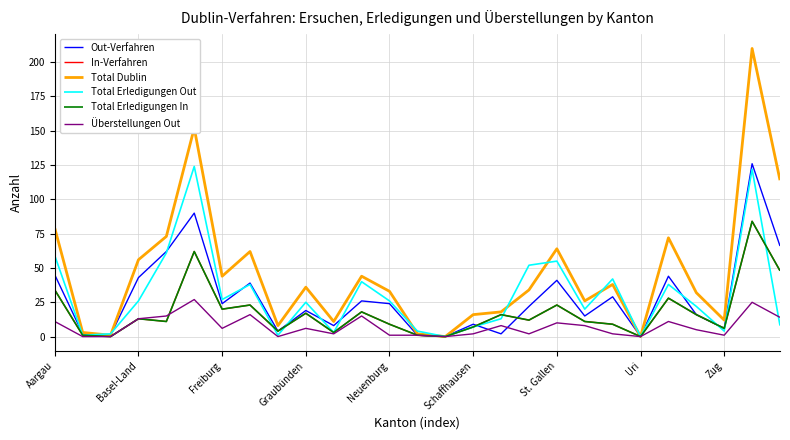

Does the chart have visible grid lines?

Yes